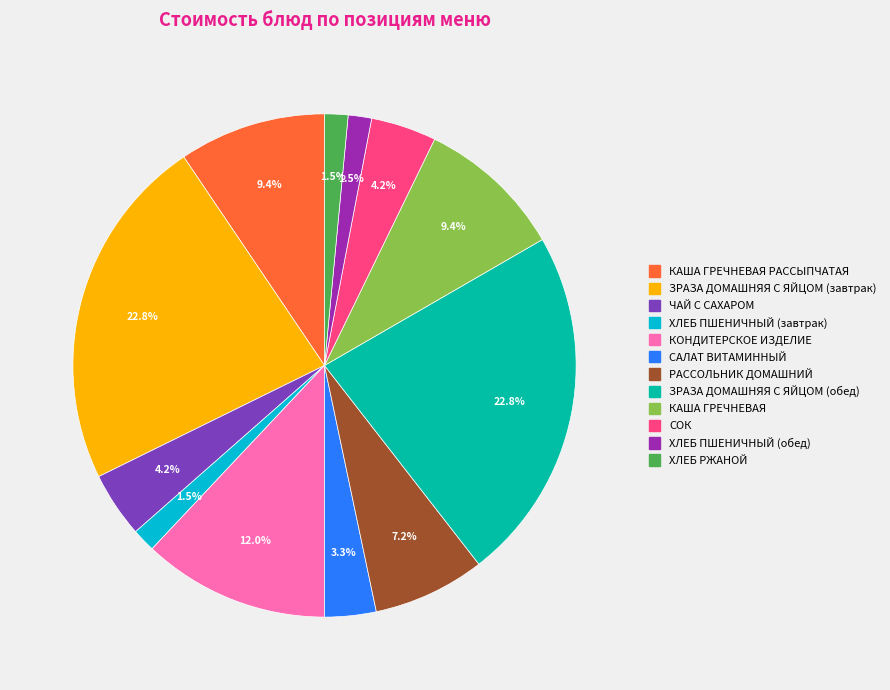

Does any single category account for the majority?

No